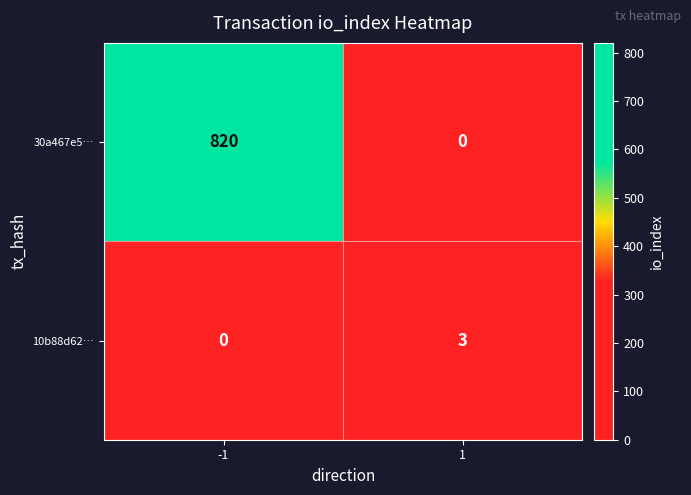

What is the greatest value displayed?

820